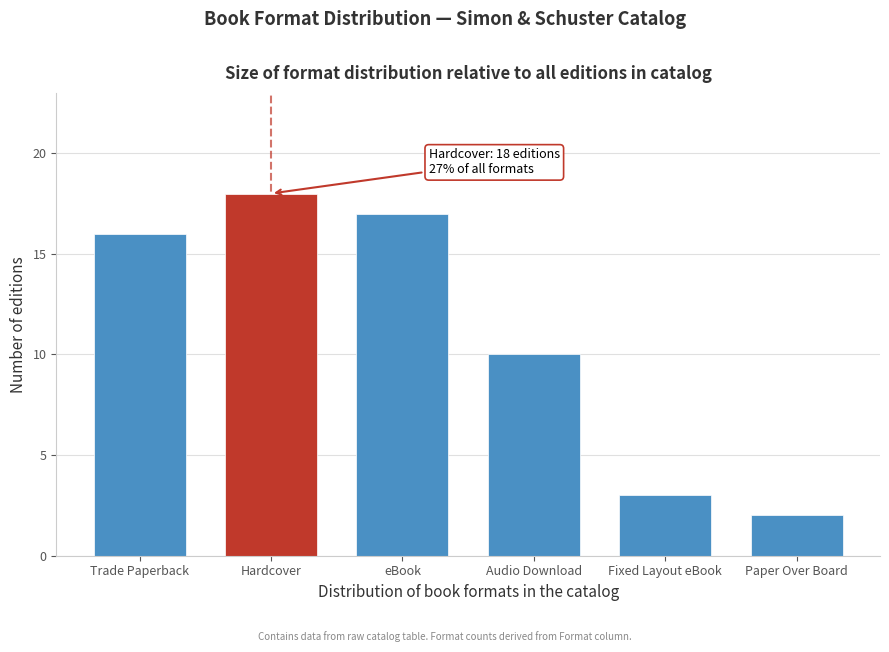

Reading left to right, list all the values displayed in this chart.

Trade Paperback=16	Hardcover=18	eBook=17	Audio Download=10	Fixed Layout eBook=3	Paper Over Board=2